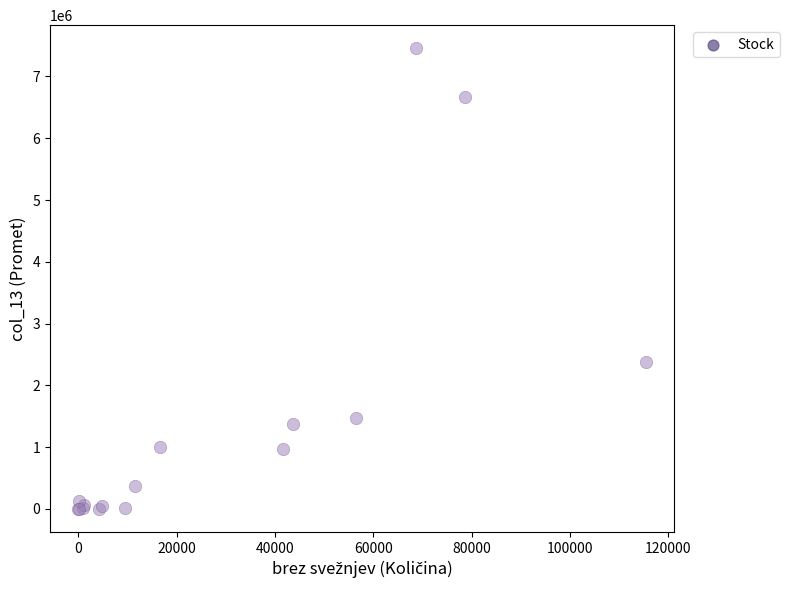

What Y value in the scatter plot is closest to 3728759?

2384901.9